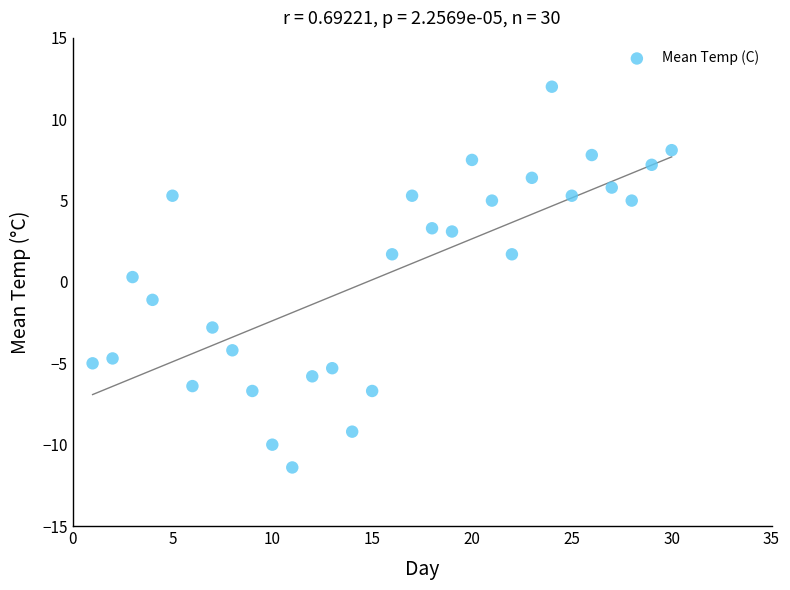

What is the range of X values (max minus min)?

29.0